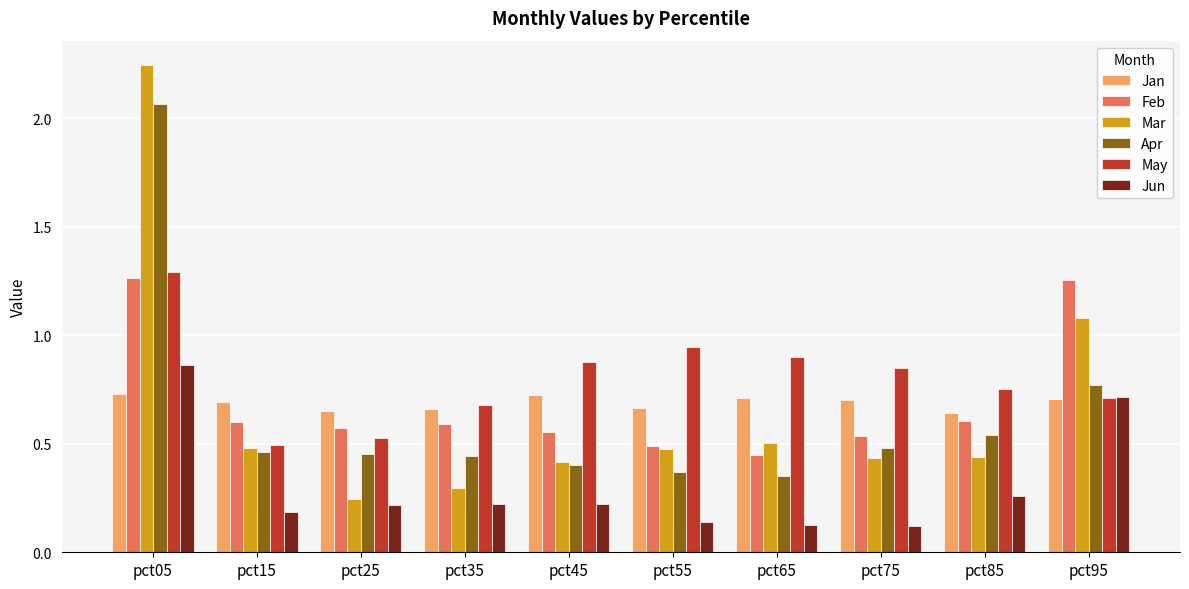

Which series has the largest range (max minus min)?

Mar